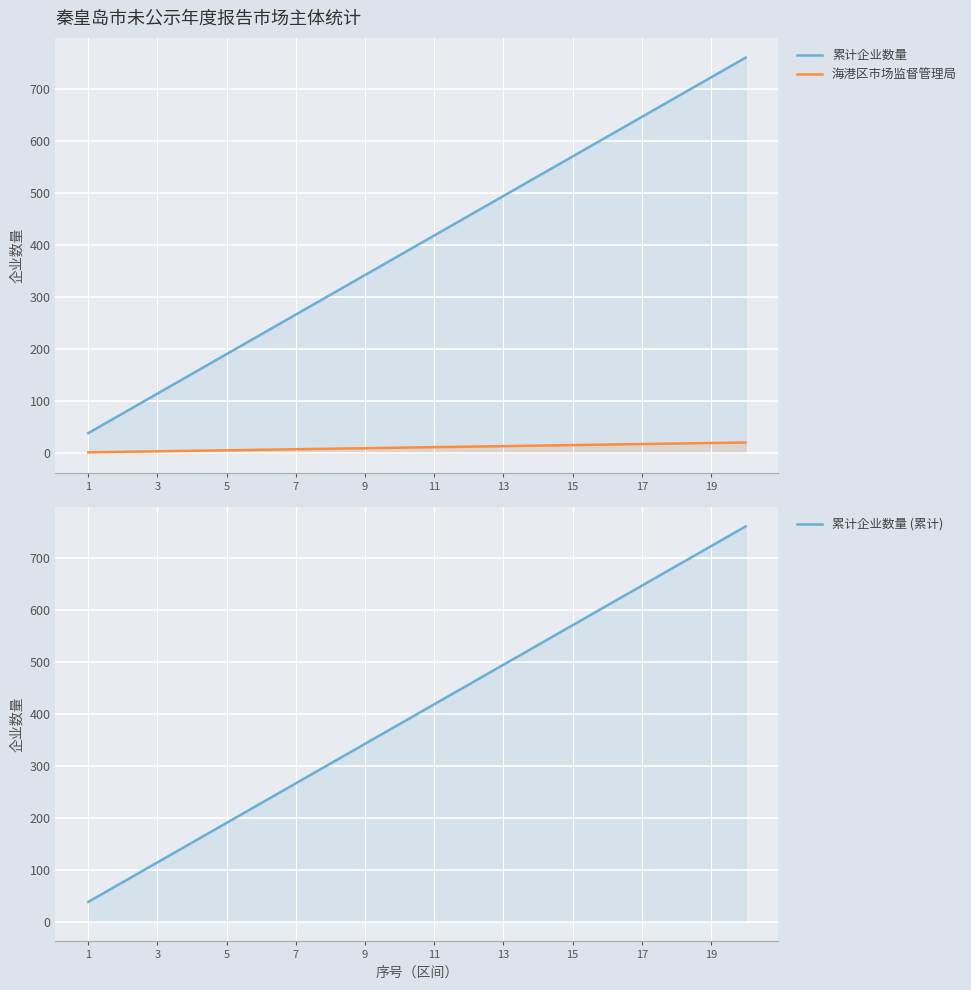

The 海港区市场监督管理局 series shows 4 at 7. True or false?

True